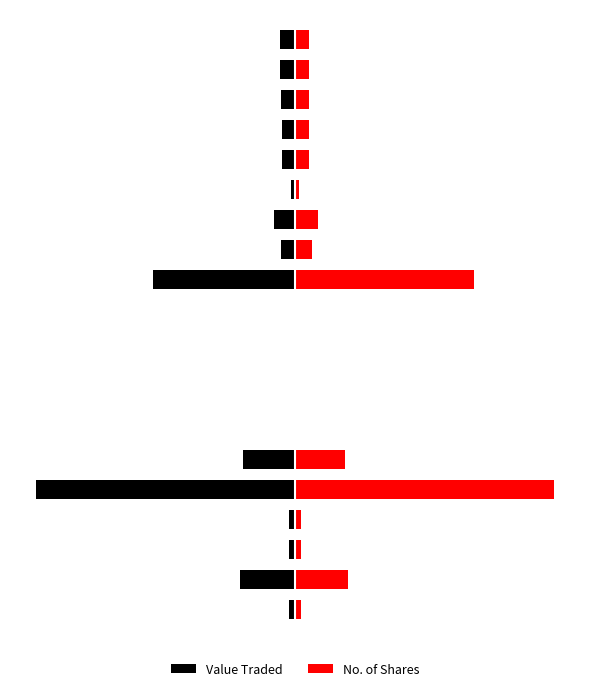

How many bars are there in each group?

2